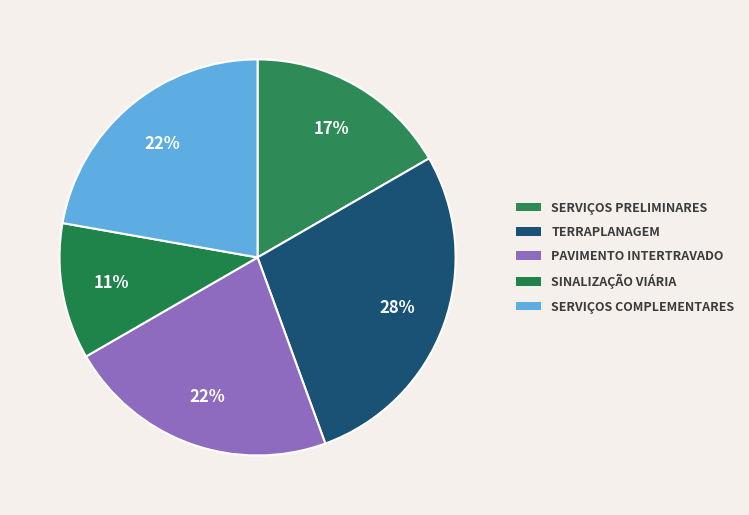

How many slices are in this pie chart?

5